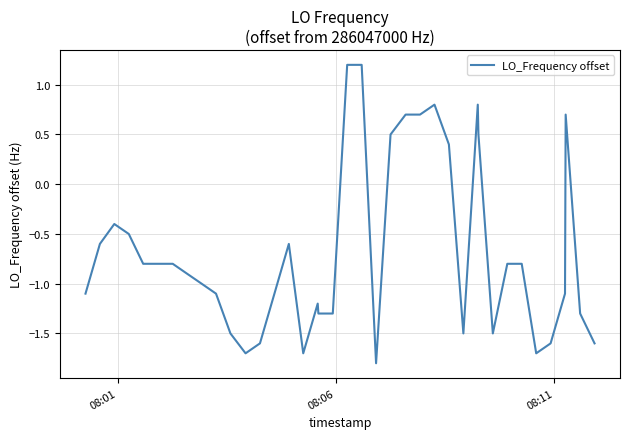

What is the greatest value displayed?

1.2